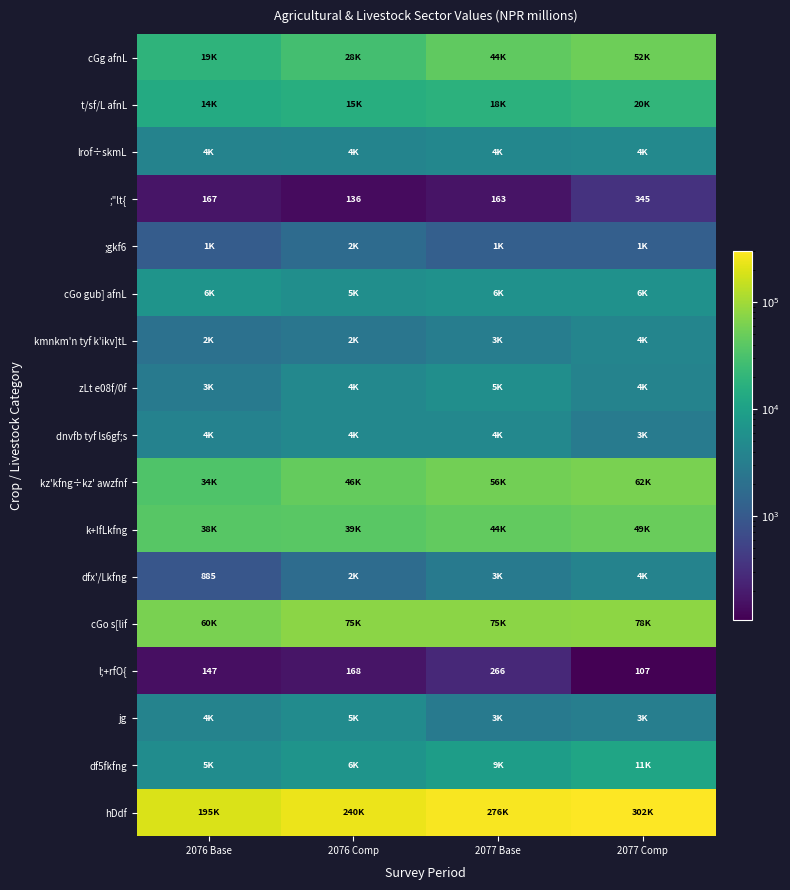

Where is k+IfLkfng nearest to the value 43300?

2077 Base